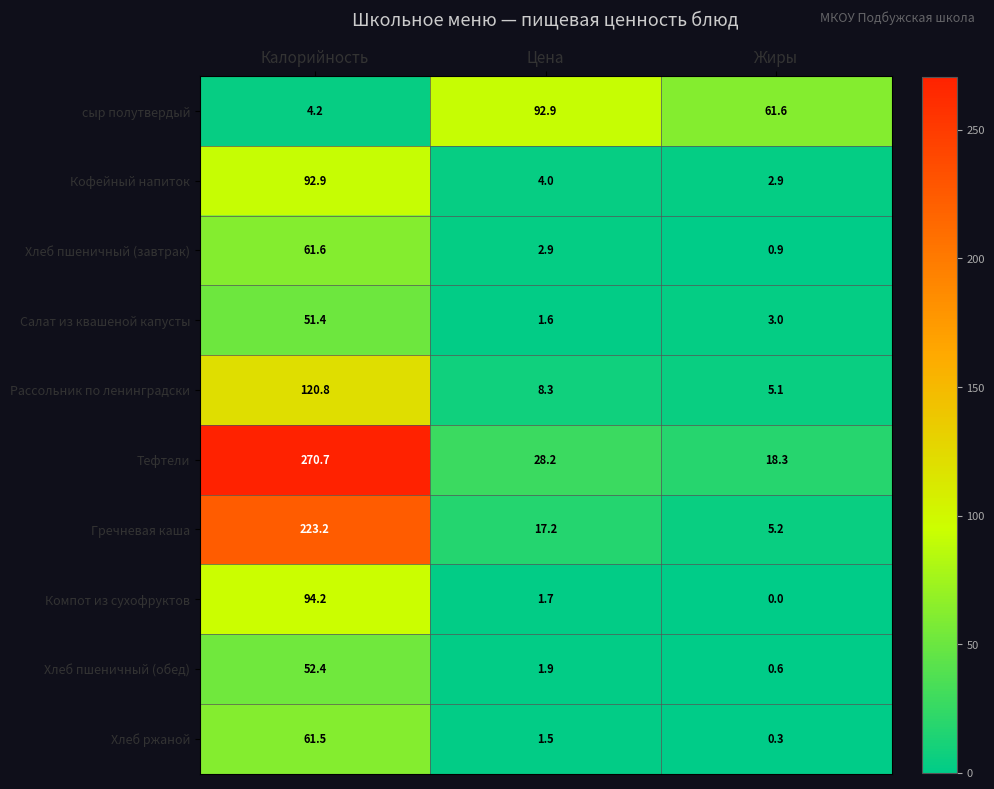

Which label corresponds to the largest value in the chart?

Калорийность